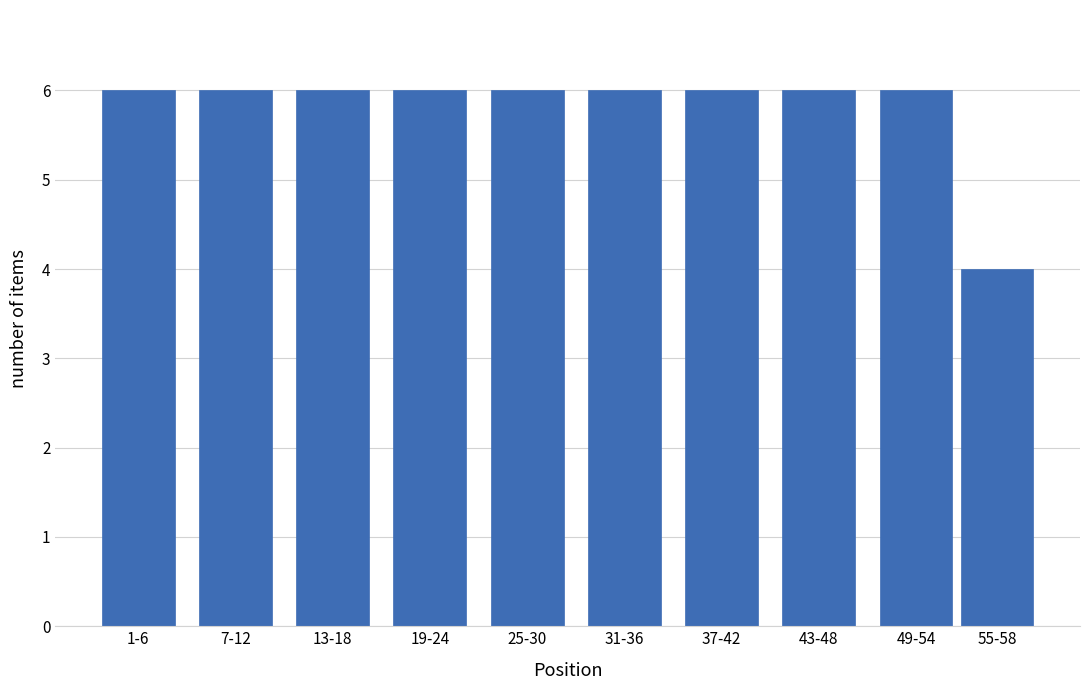

Reading left to right, extract all data points from this chart.

6	6	6	6	6	6	6	6	6	4